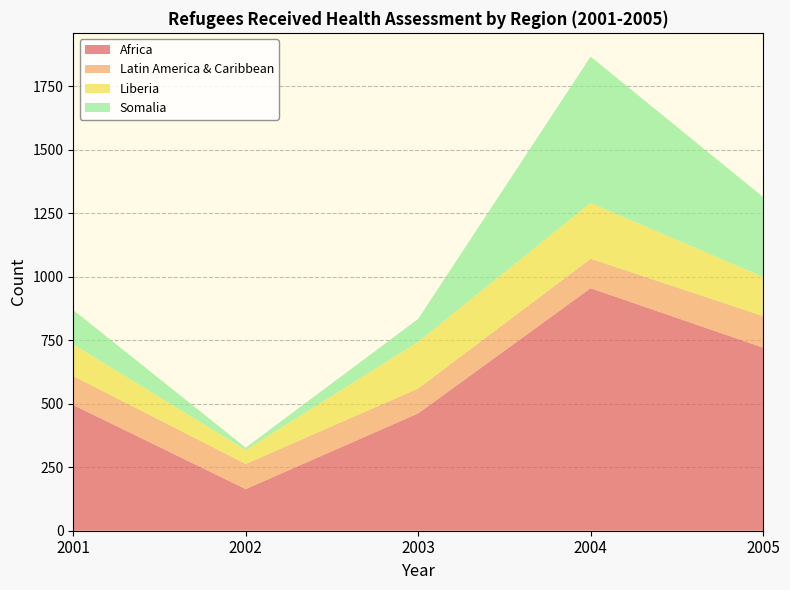

Reading left to right, list all the values displayed in this chart.

Africa: 2001=495	2002=164	2003=462	2004=955	2005=721
Latin America & Caribbean: 2001=114	2002=99	2003=98	2004=116	2005=124
Liberia: 2001=125	2002=55	2003=184	2004=220	2005=155
Somalia: 2001=135	2002=9	2003=90	2004=576	2005=314